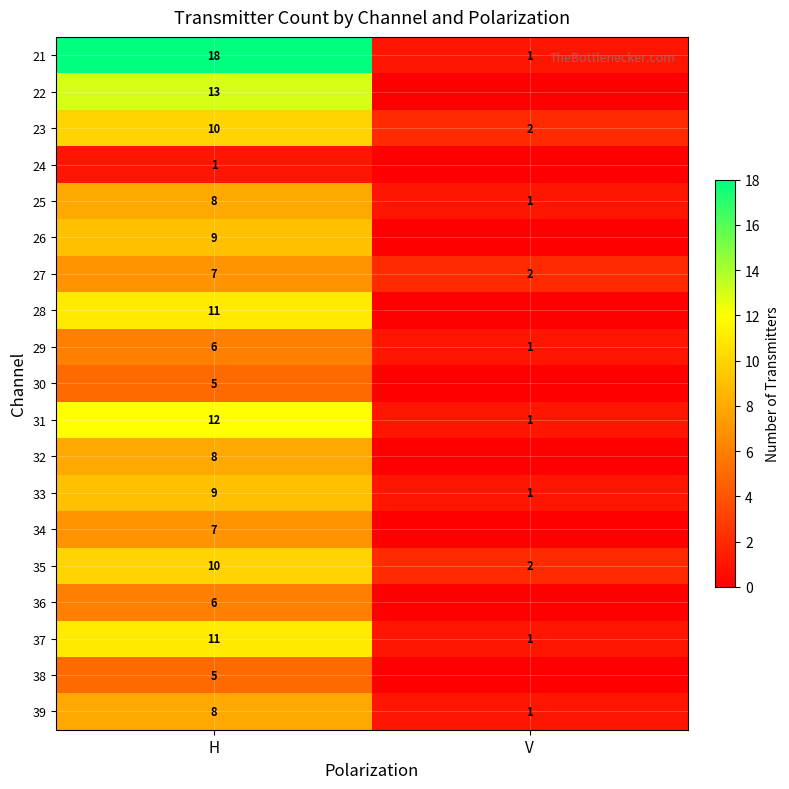

What is the sum of all 23 values?

12